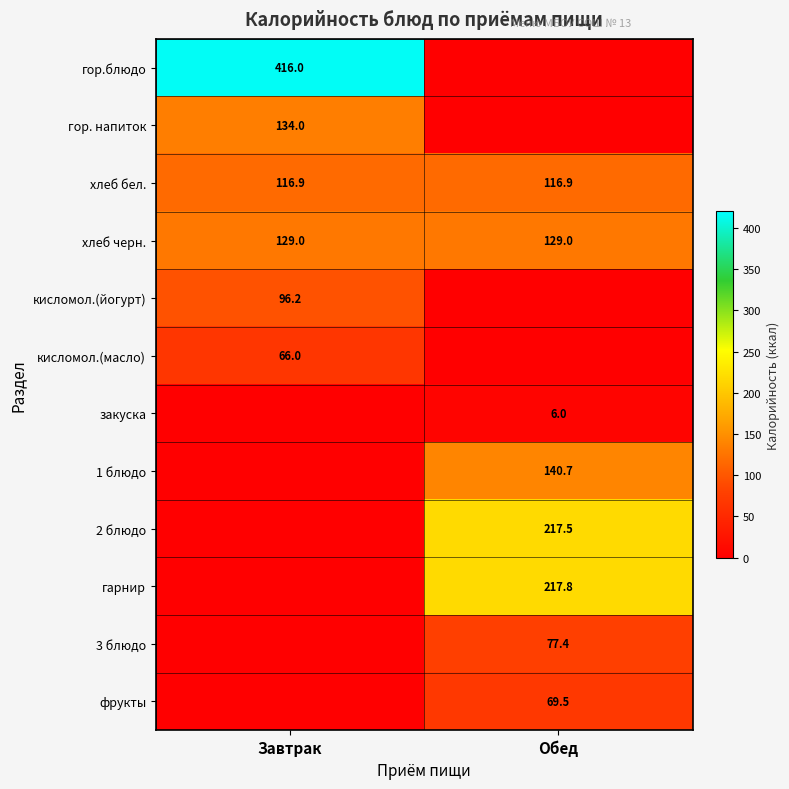

Is the value of гор. напиток at Завтрак greater than the value of хлеб бел. at Обед?

Yes